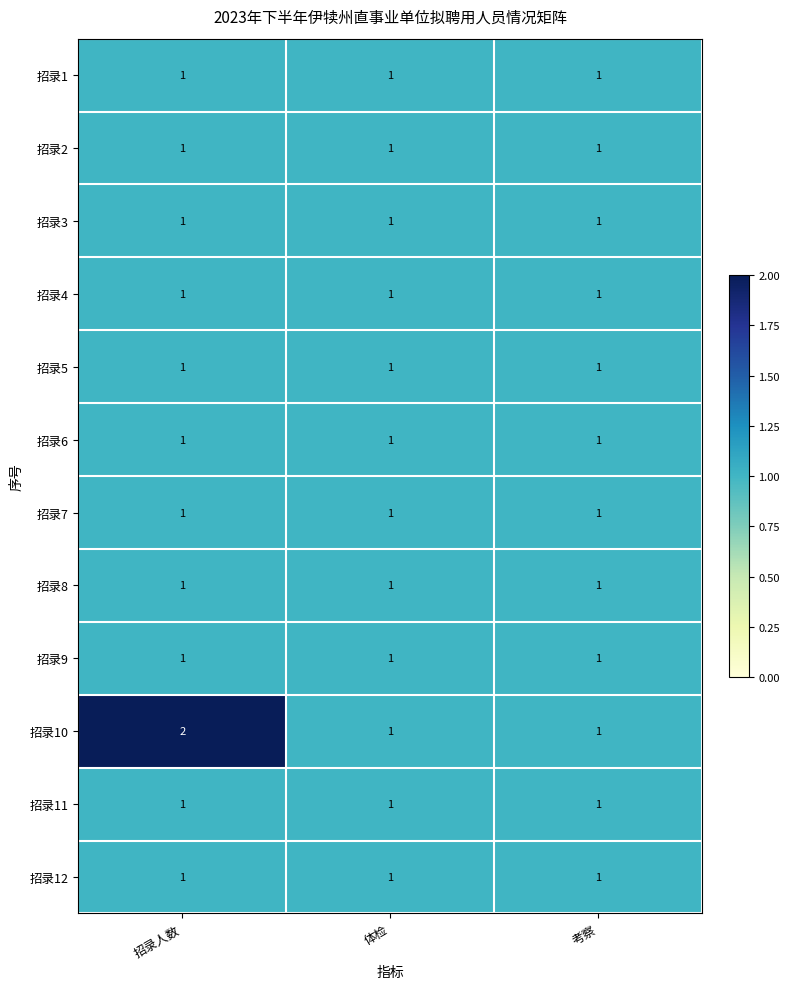

Between 招录人数 and 体检, which series saw the biggest shift?

招录10